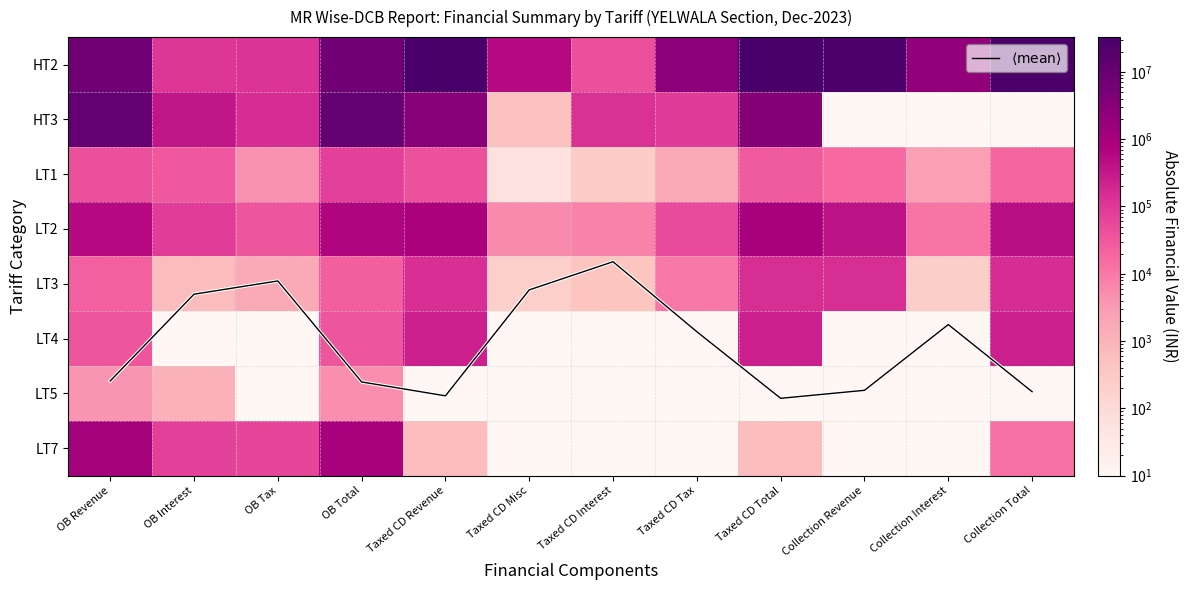

What value does the LT3 series have at Taxed CD Total?

145578.0